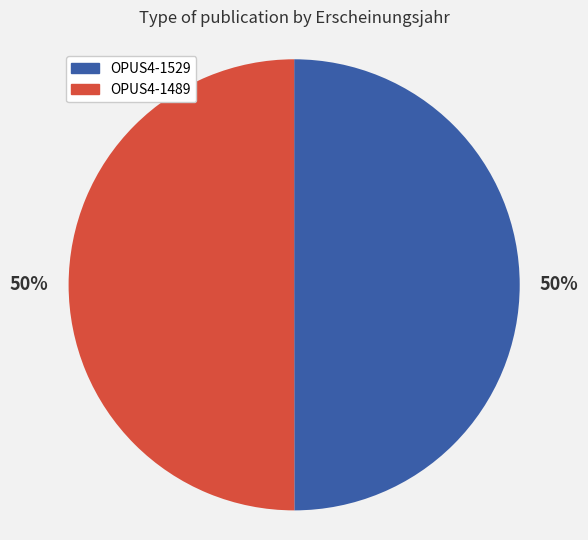

Approximately how many times larger is the value at OPUS4-1489 compared to OPUS4-1529?

1.0